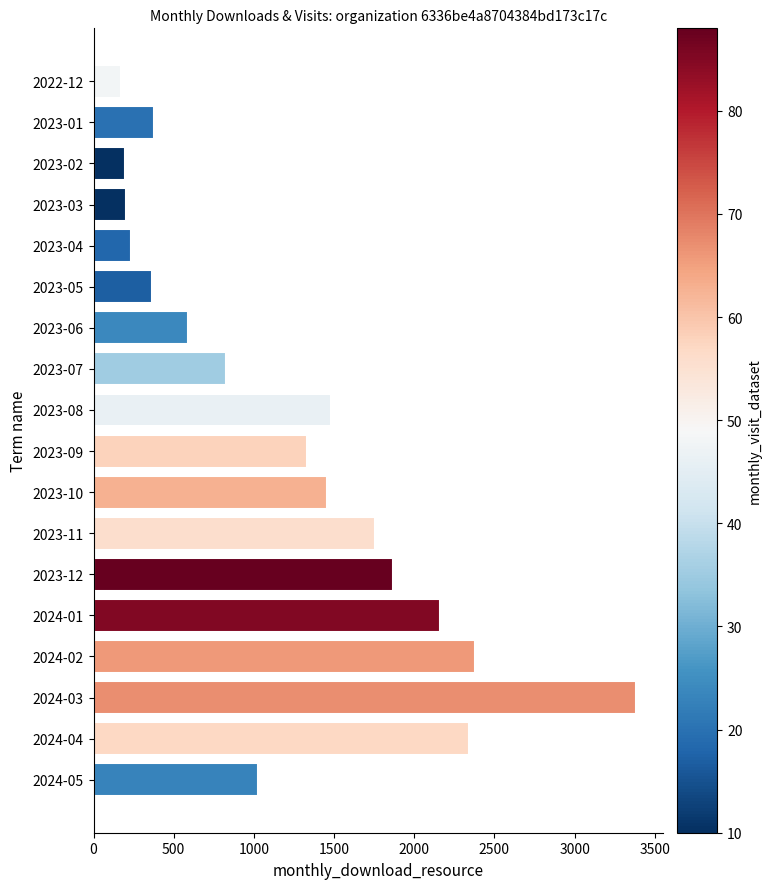

What is the difference between the maximum and second lowest values?

3189